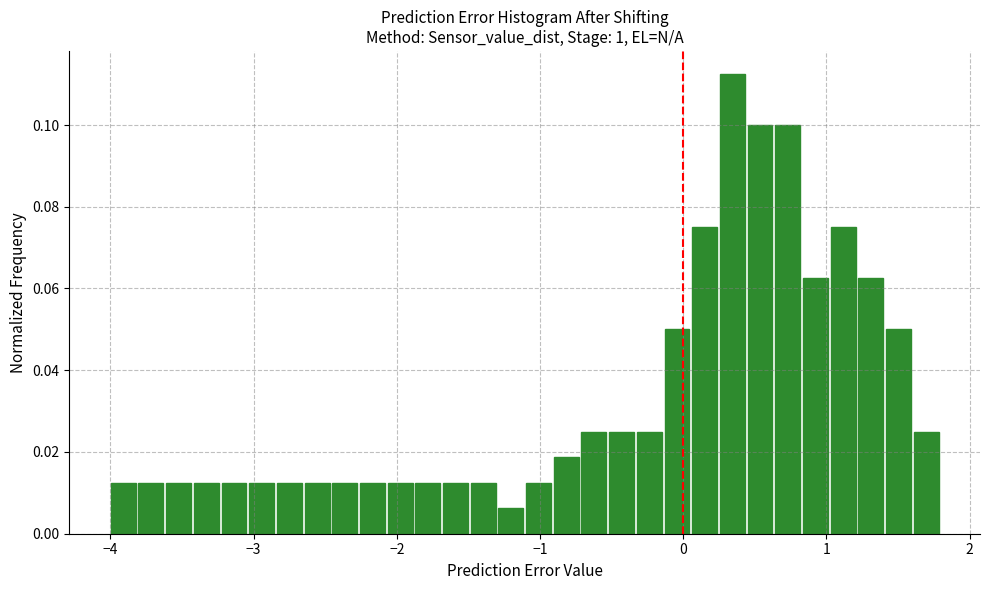

Around what value on the x-axis is the tallest bar? Give the approximate position of its centre, as read against the axis.

0.3